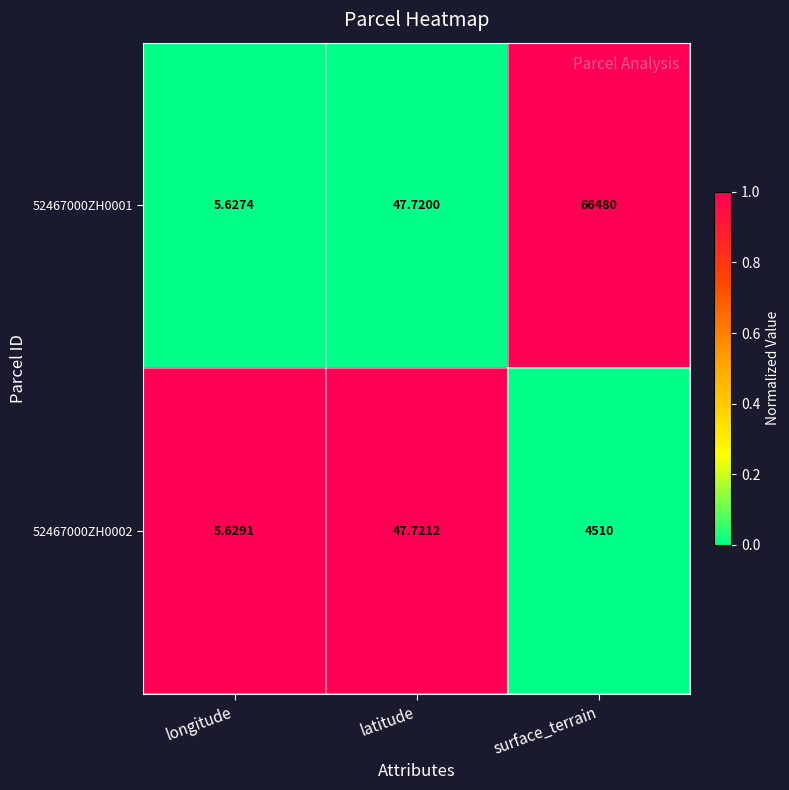

At which label does 52467000ZH0002 first exceed 47?

latitude